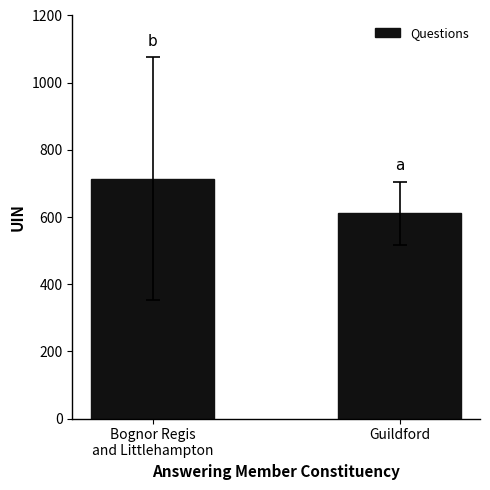

Rank the categories by value from lowest to highest.

Guildford, Bognor Regis
and Littlehampton